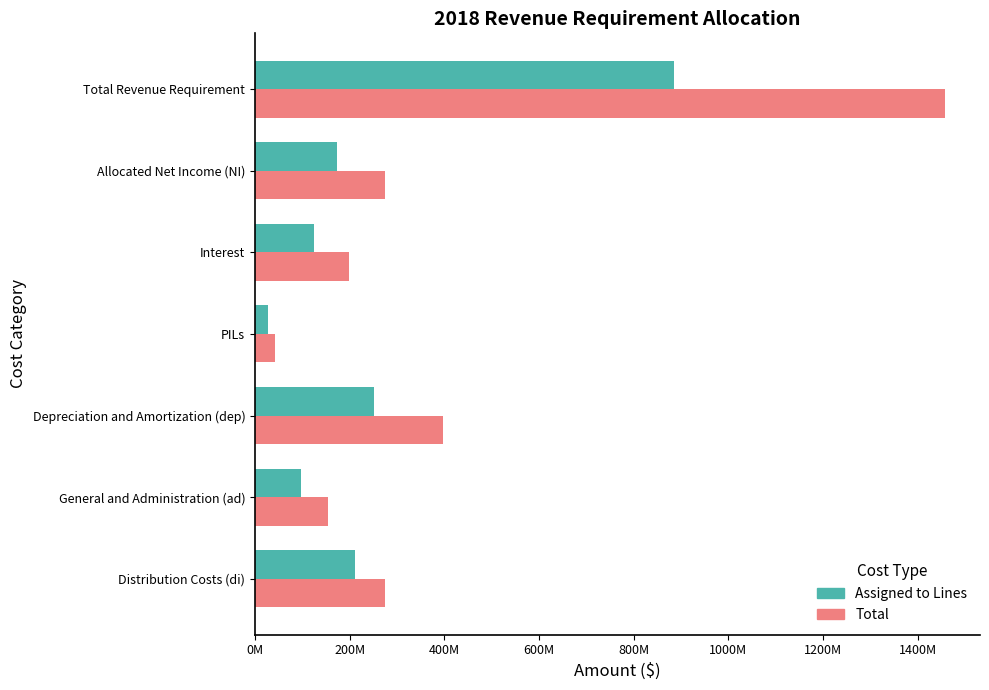

List the series in order of their peak value, highest first.

Total, Assigned to Lines